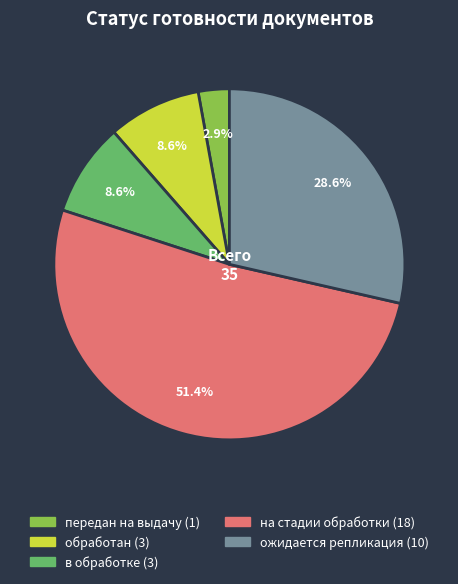

Is there any slice that represents more than half of the pie?

Yes